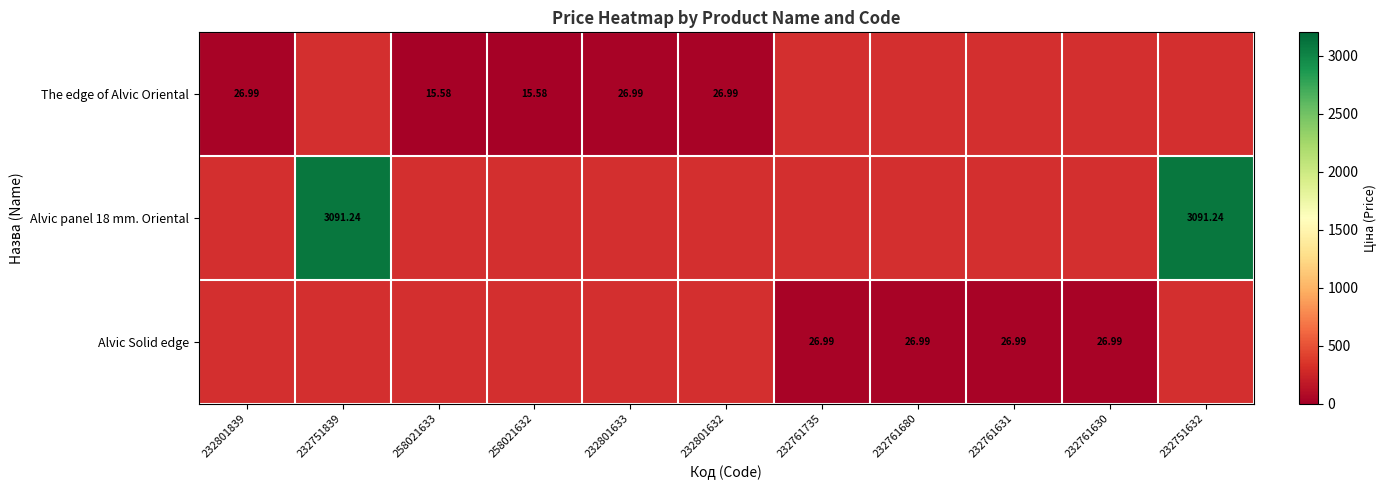

Count the number of categories in the chart.

11